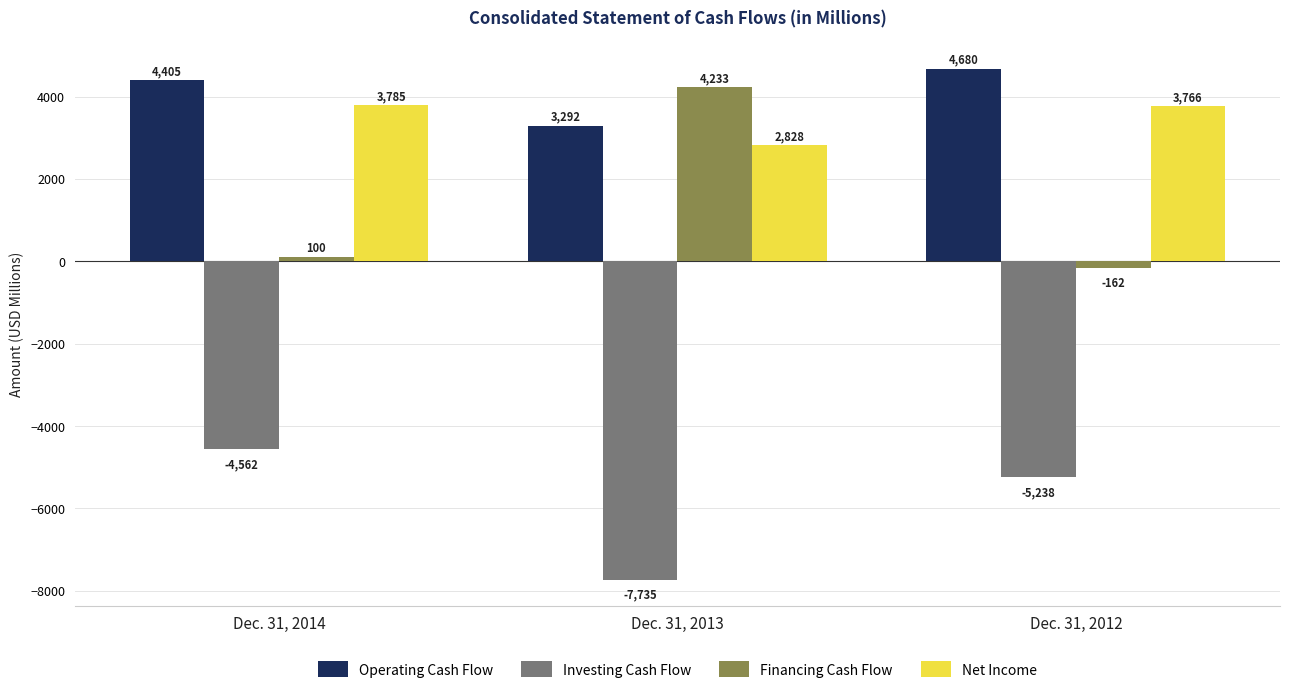

How many data points does each series have?

3